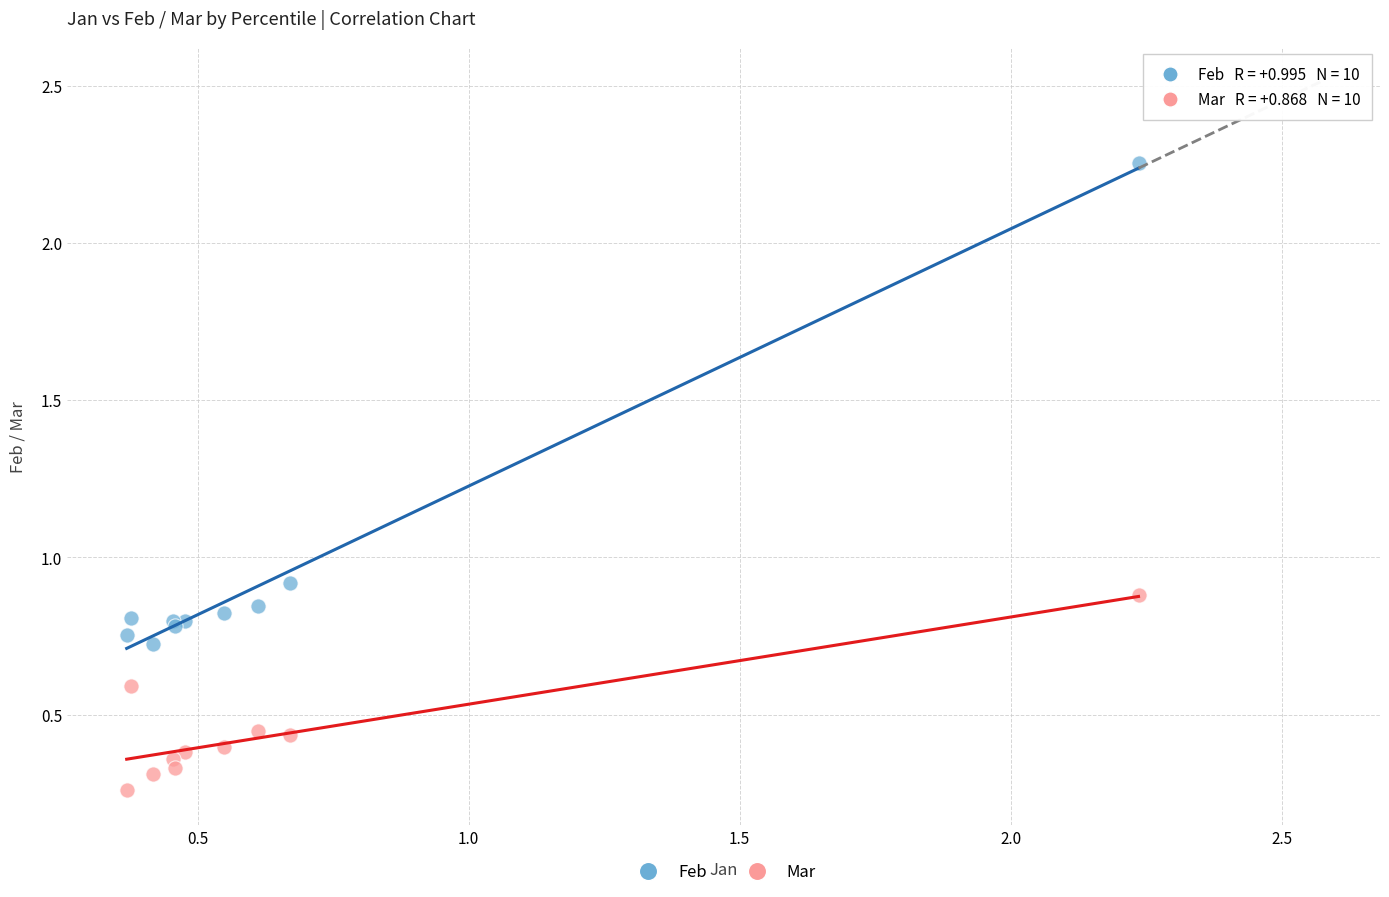

Which series reaches the minimum Y coordinate?

Mar